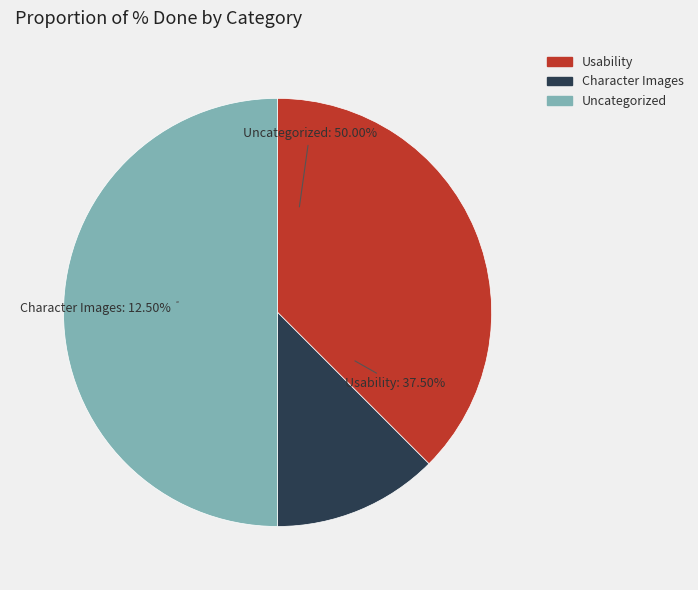

Is there any slice that represents more than half of the pie?

No